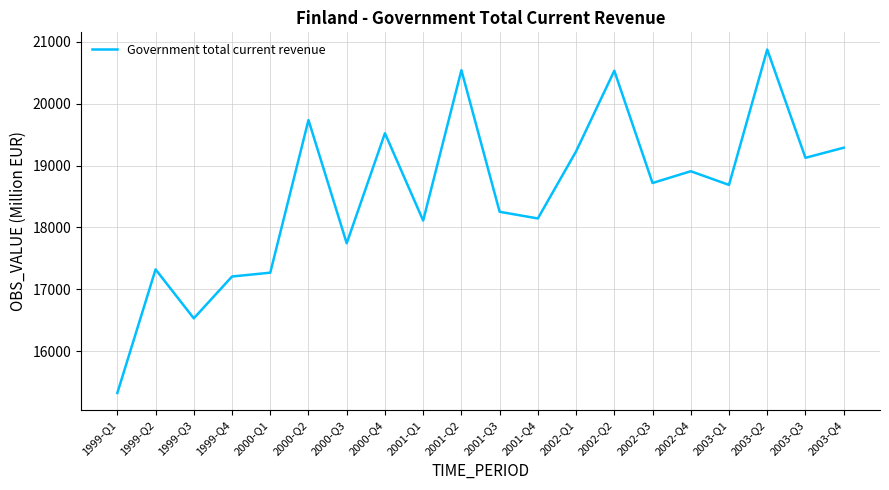

Which has a higher value, 2002-Q2 or 1999-Q2?

2002-Q2